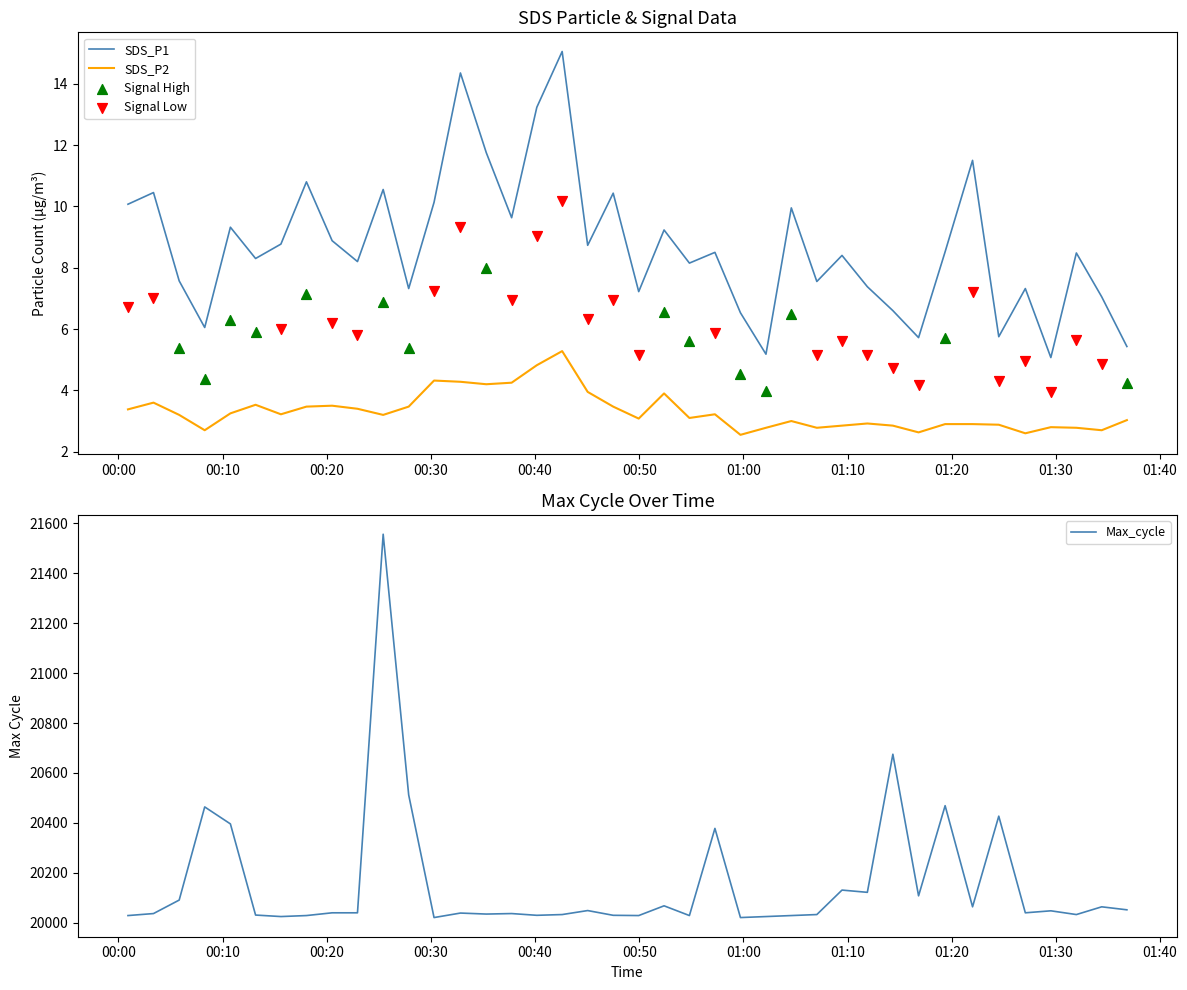

Which series reaches the minimum Y coordinate?

SDS_P2